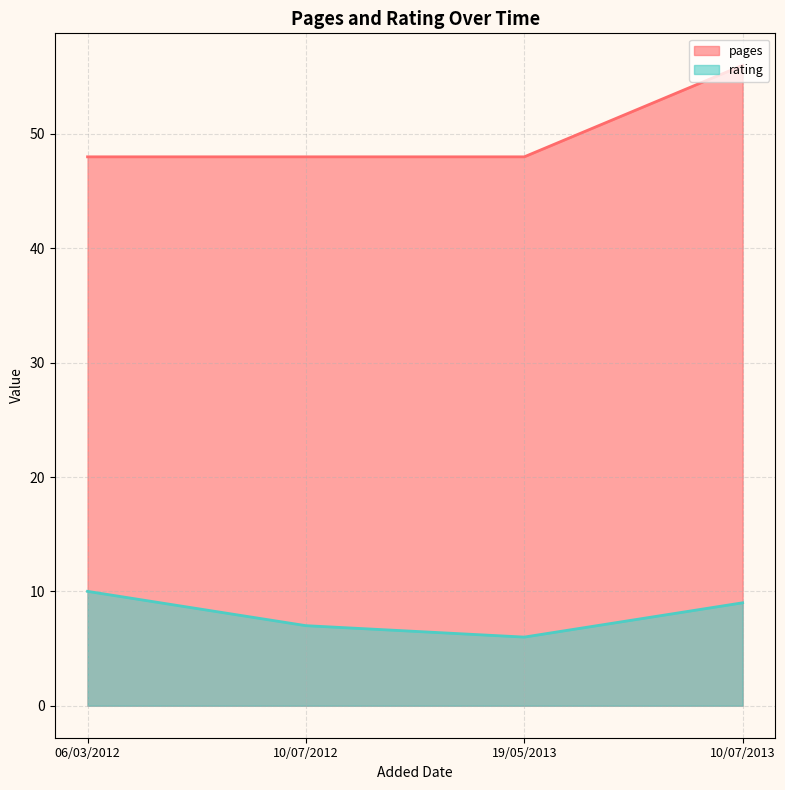

List the series in order of their peak value, highest first.

pages, rating